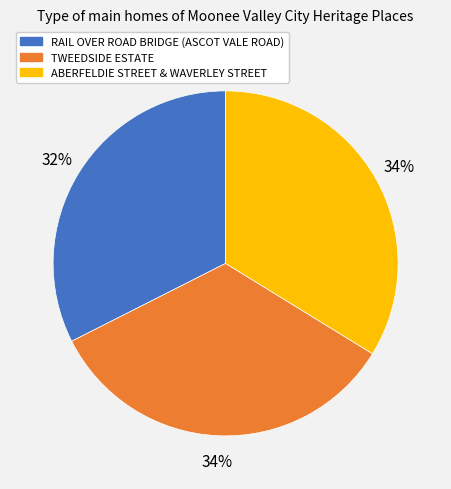

How many slices are in this pie chart?

3